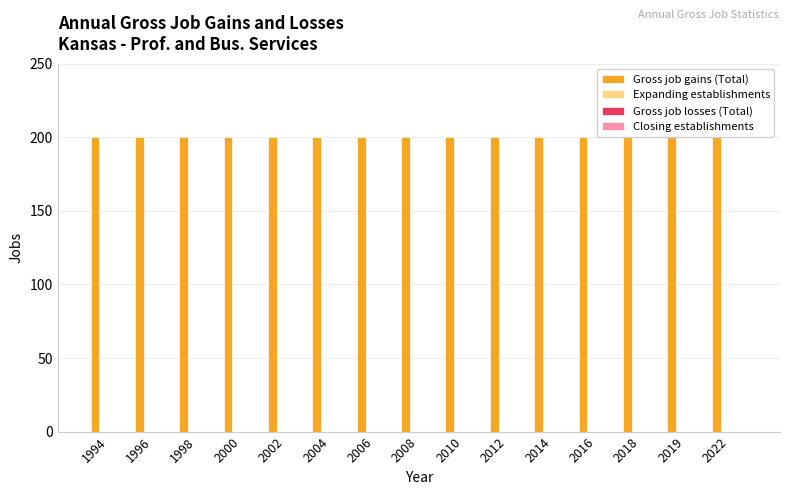

Which has a higher value, 2014 or 2016?

2014